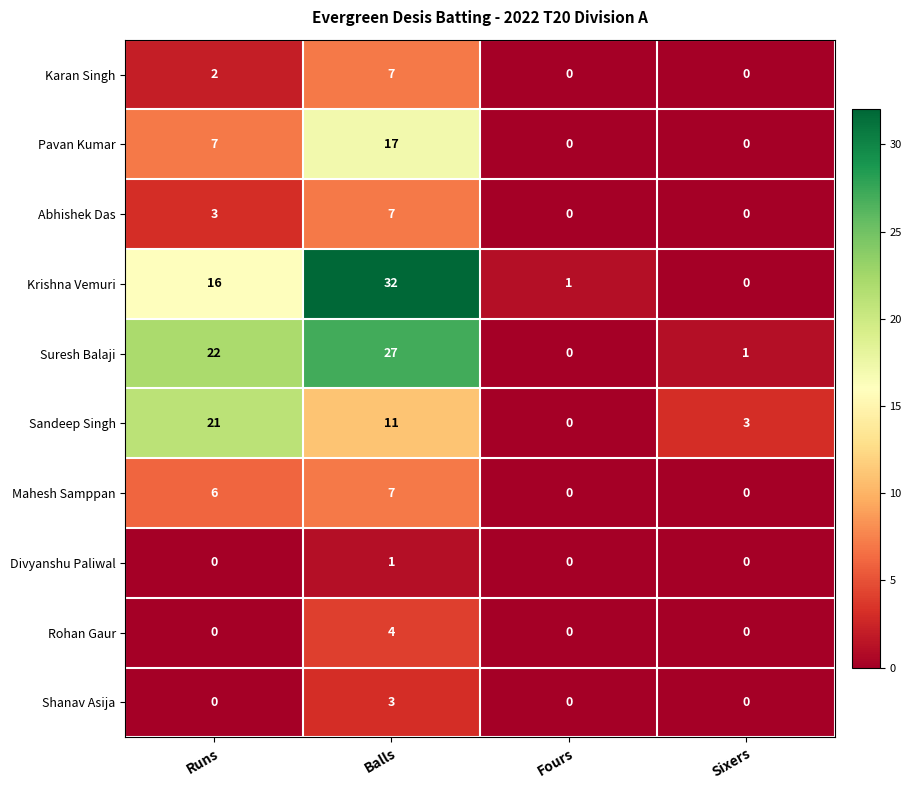

At which category does the chart reach its peak across all series?

Balls